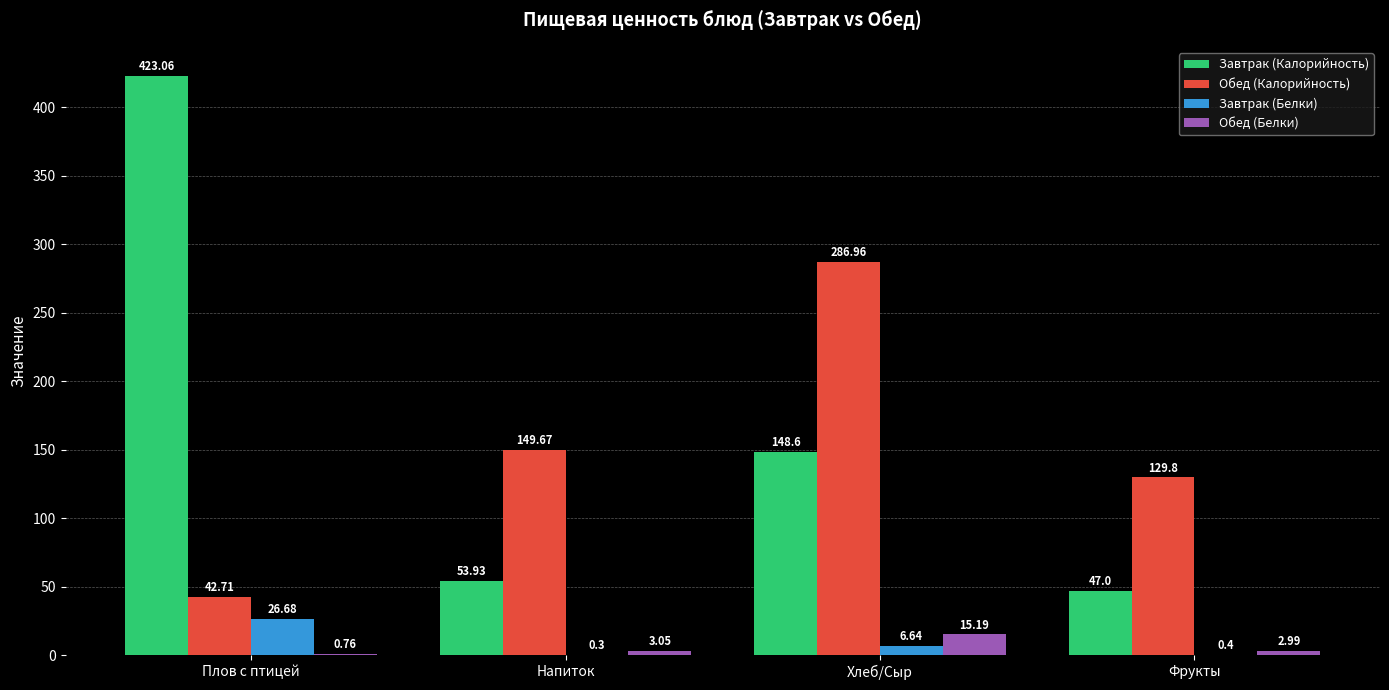

At which category is the sum across all series the highest?

Плов с птицей